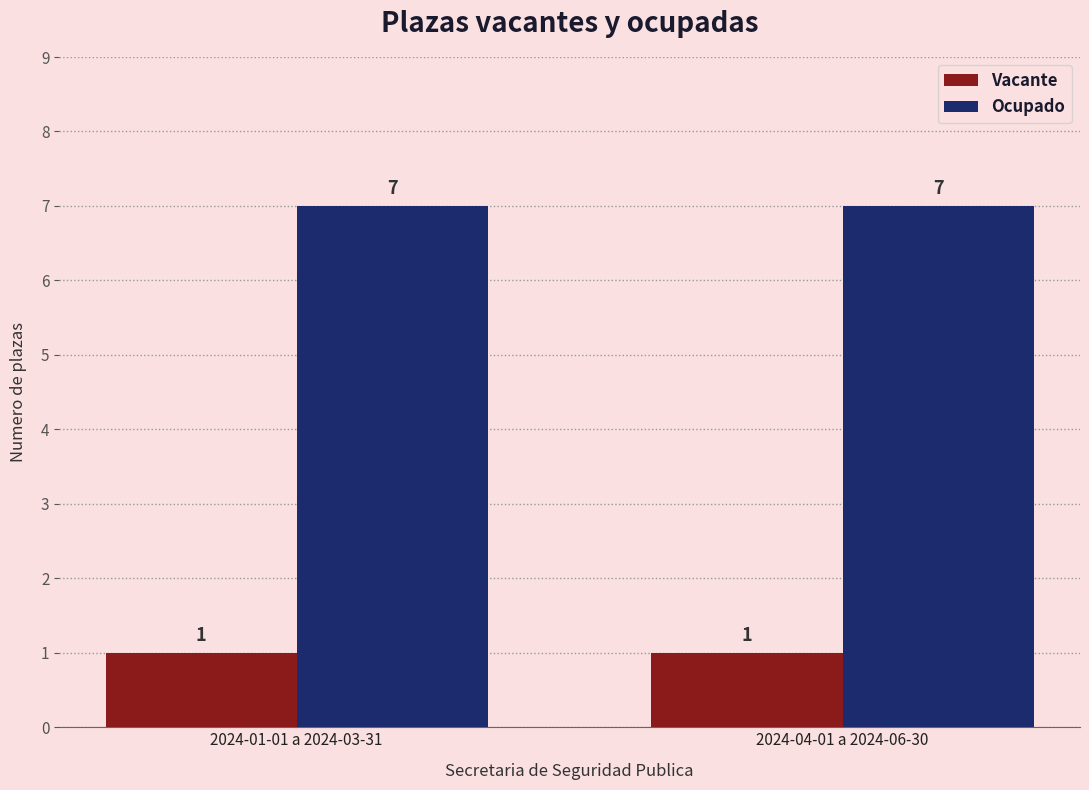

List the series in order of their peak value, highest first.

Ocupado, Vacante